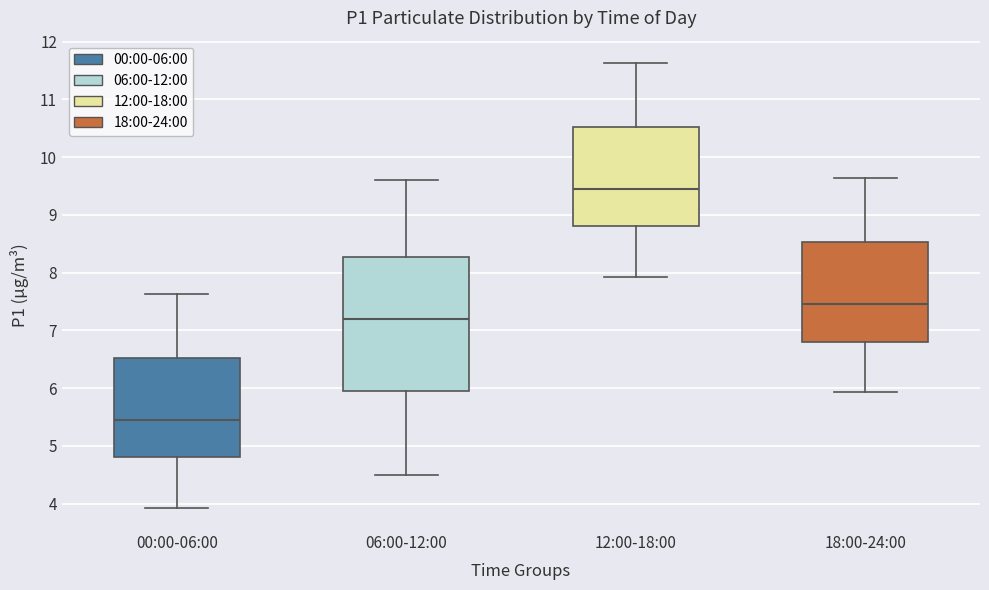

Reading left to right, transcribe this box plot: for each box, give where its median line is, the range the box spans, and where its two whiskers end, as read against the y-axis. The values are not printed on the chart, so give them approximately, as read against the axis.

00:00-06:00: median 5.5, box 4.8 to 6.5, whiskers 3.9 to 7.6
06:00-12:00: median 7.2, box 6.0 to 8.3, whiskers 4.5 to 9.6
12:00-18:00: median 9.5, box 8.8 to 10.5, whiskers 7.9 to 11.6
18:00-24:00: median 7.5, box 6.8 to 8.5, whiskers 5.9 to 9.6